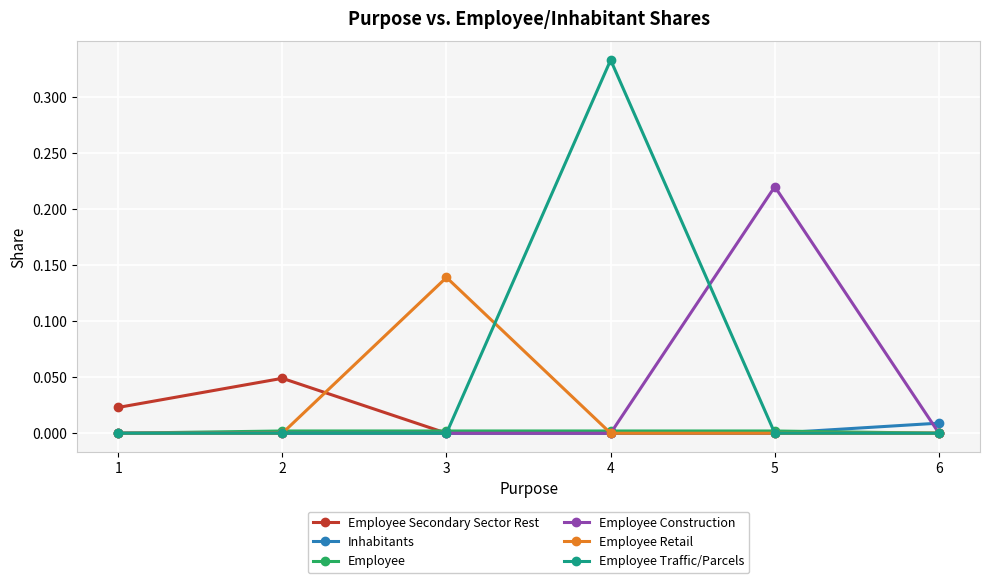

Which series changed the most between 4 and 6?

Employee Traffic/Parcels